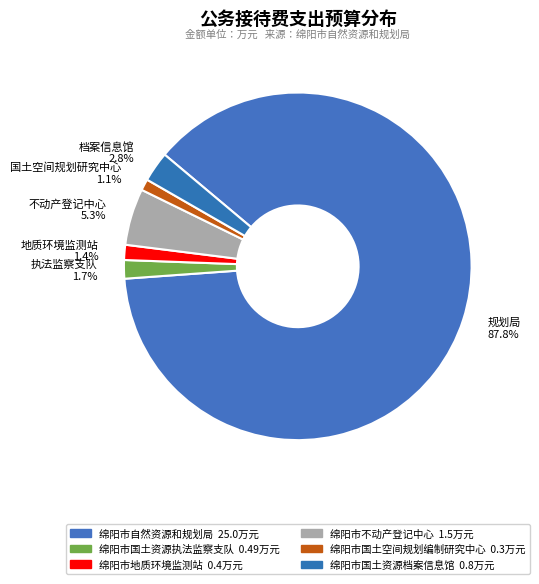

Which category has the biggest portion of the pie?

规划局 87.8%